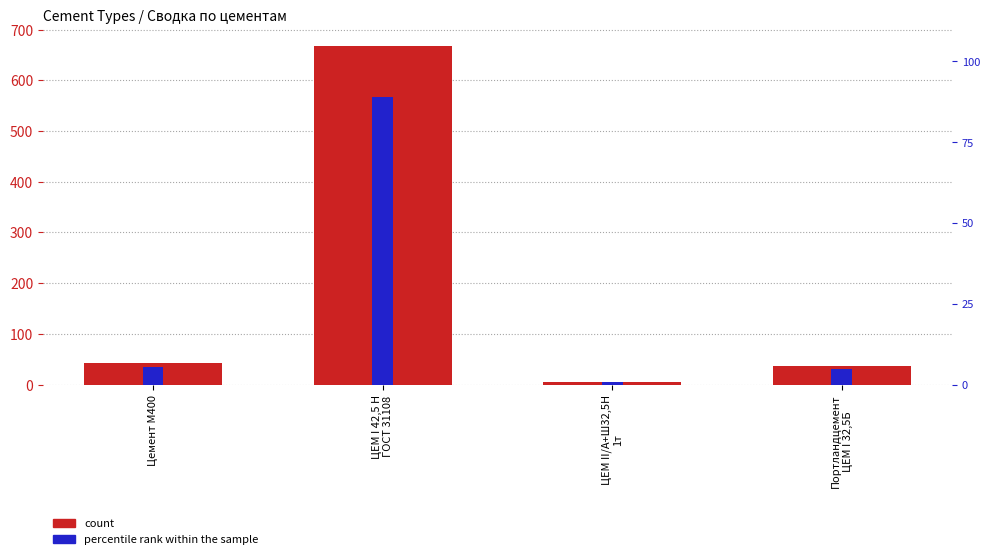

At which category does the chart reach its peak across all series?

ЦЕМ I 42,5 Н
ГОСТ 31108